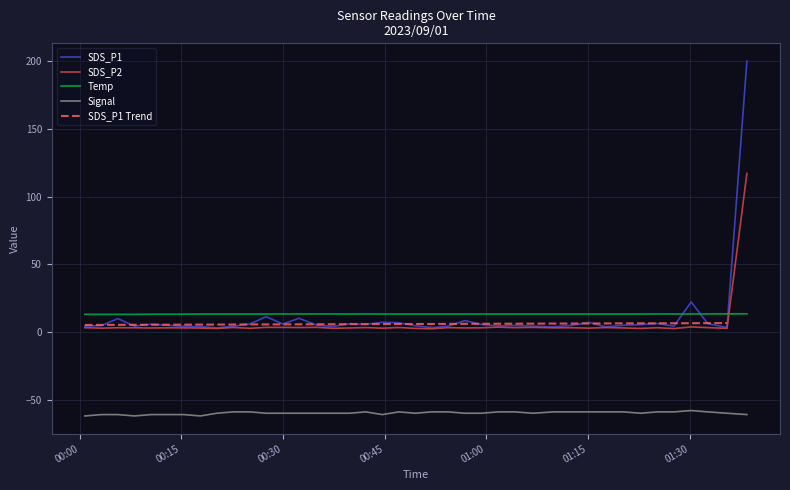

What is the highest value of the Signal series?

-58.0